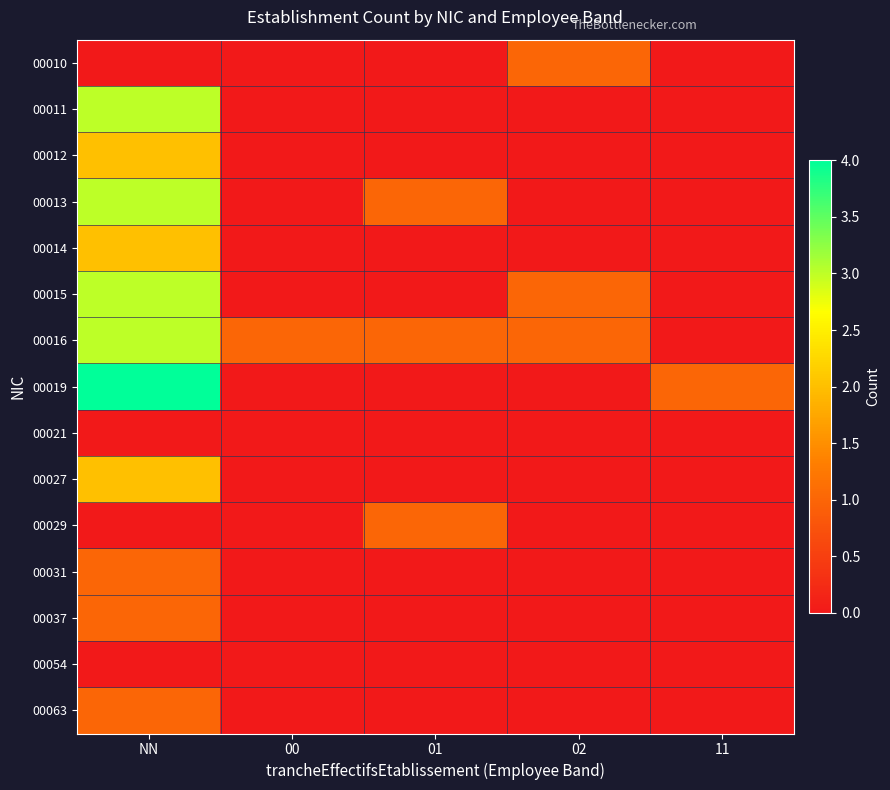

Rank the series at 01 from lowest to highest value.

00010, 00011, 00012, 00014, 00015, 00019, 00021, 00027, 00031, 00037, 00054, 00063, 00013, 00016, 00029